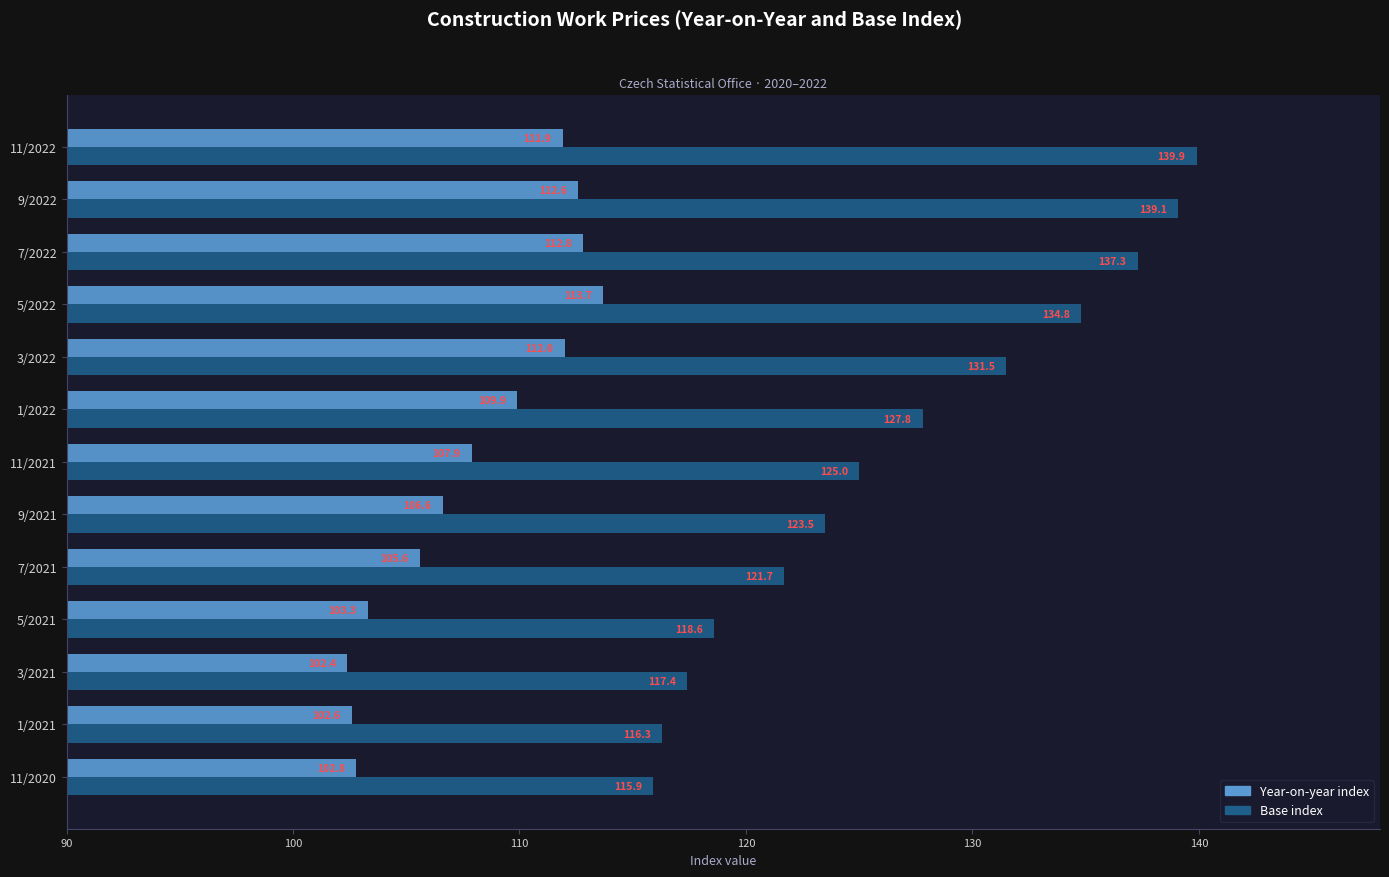

The value of Year-on-year index at 1/2021 is 150.3. True or false?

False